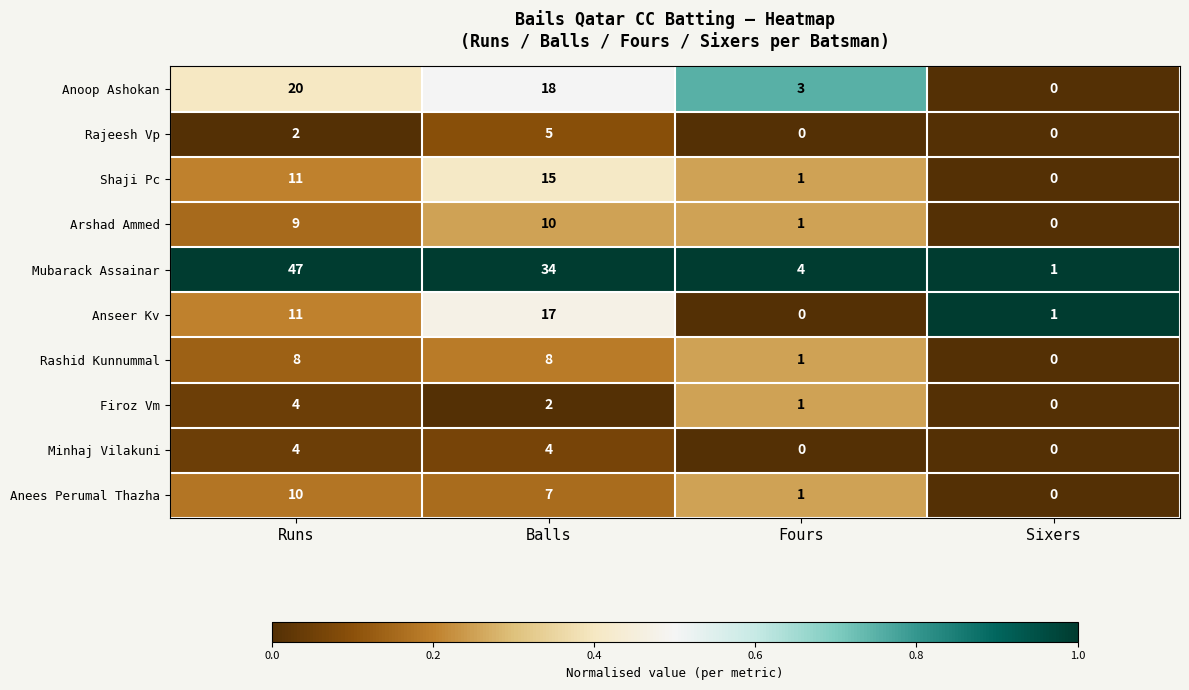

At which category is the sum across all series the highest?

Runs